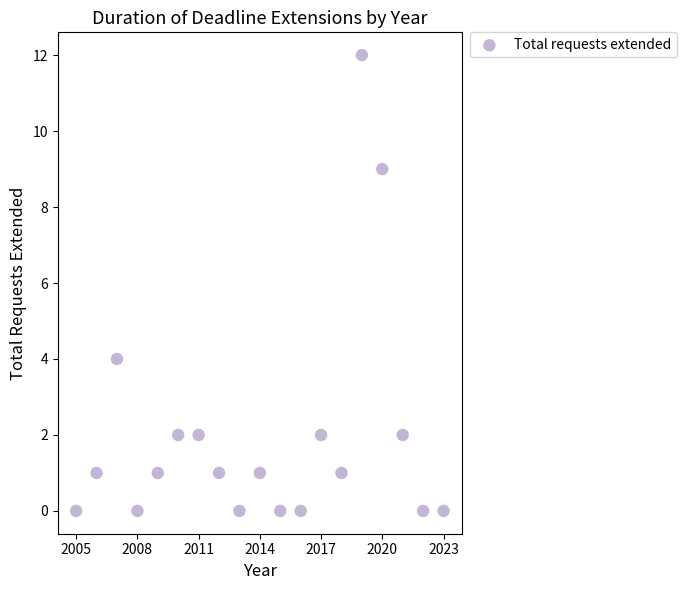

What Y value in the scatter plot is closest to 6?

4